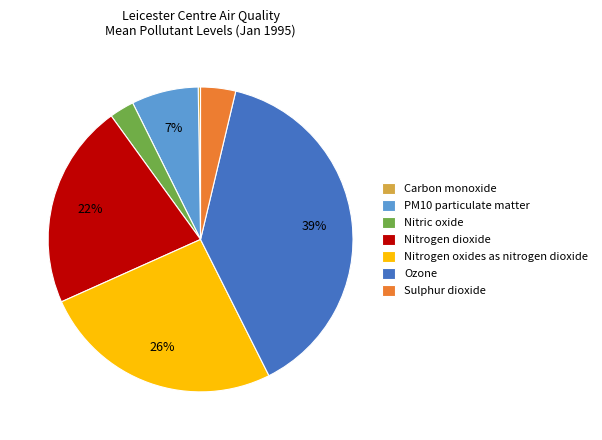

Do Ozone and Nitrogen dioxide together represent more than half of the pie?

Yes